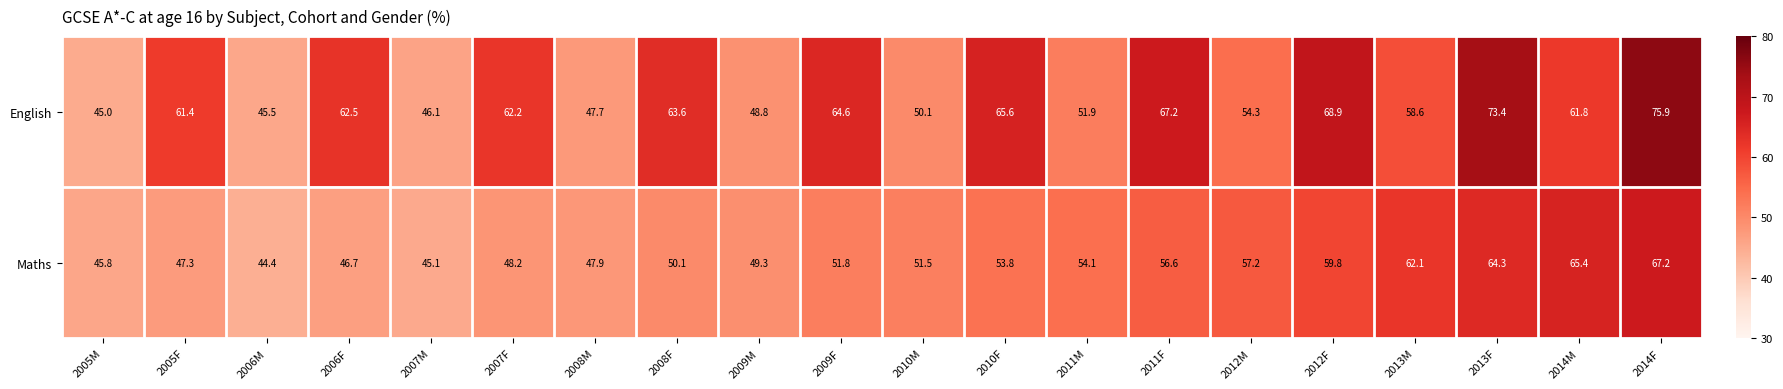

What is the total value across all series at 2010M?

101.6